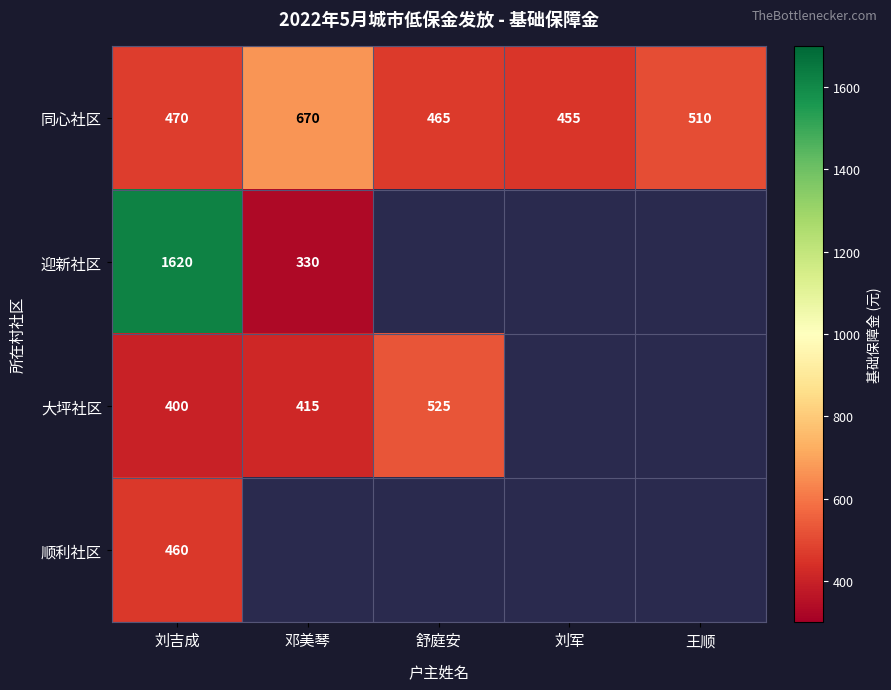

True or false: 大坪社区 has a value of 415 at 邓美琴.

True